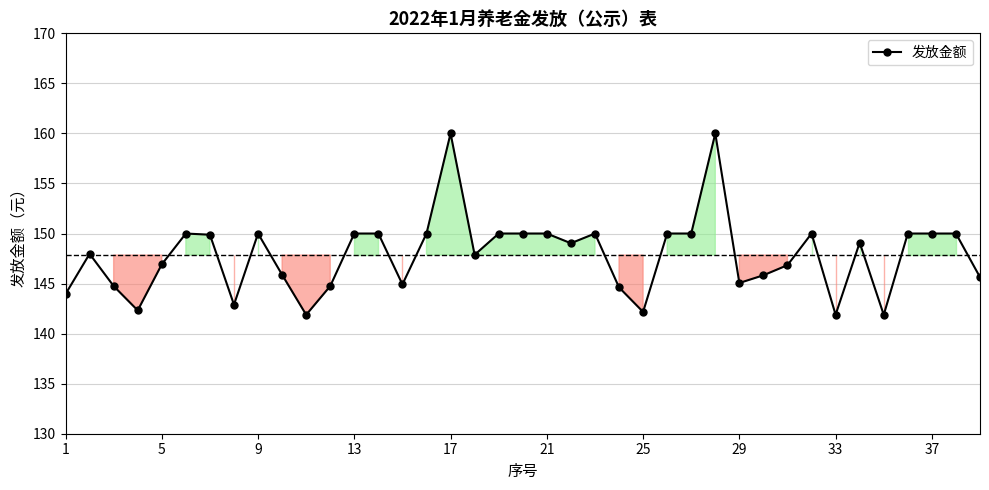

What is the smallest value displayed?

141.9